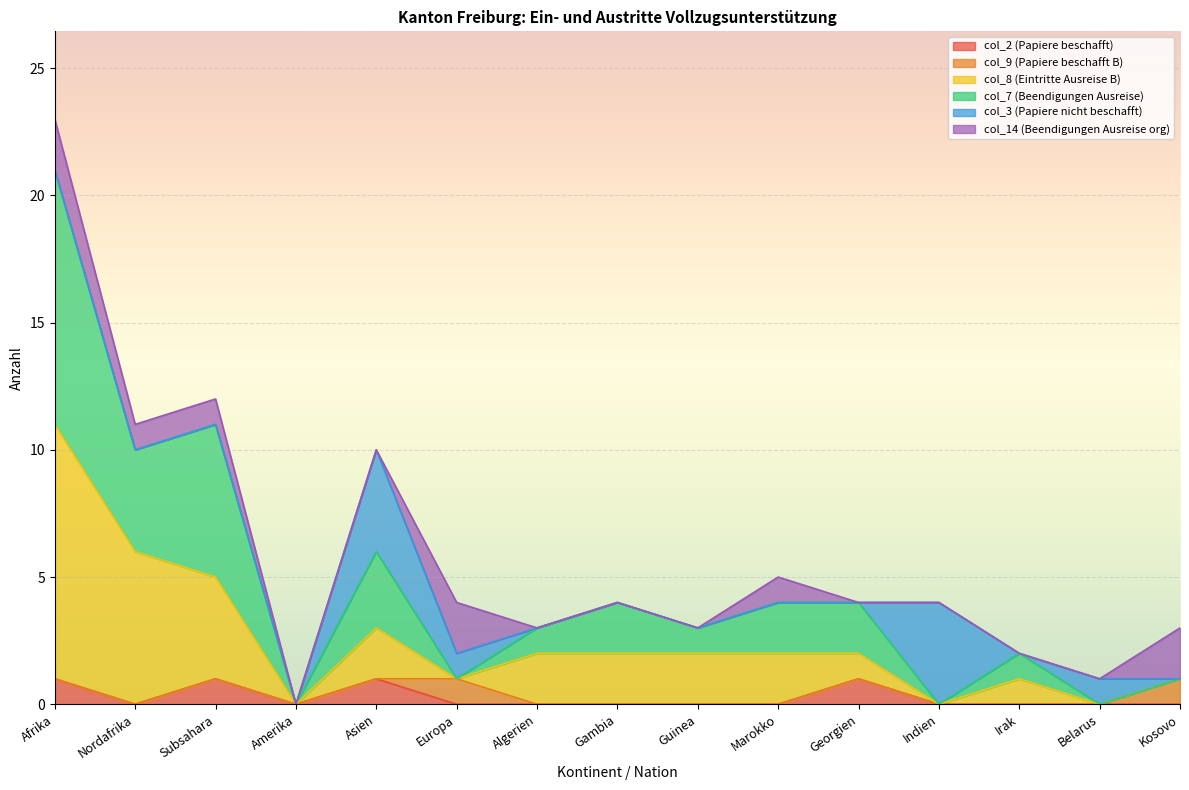

What is the label of the 1st point from the left?

Afrika